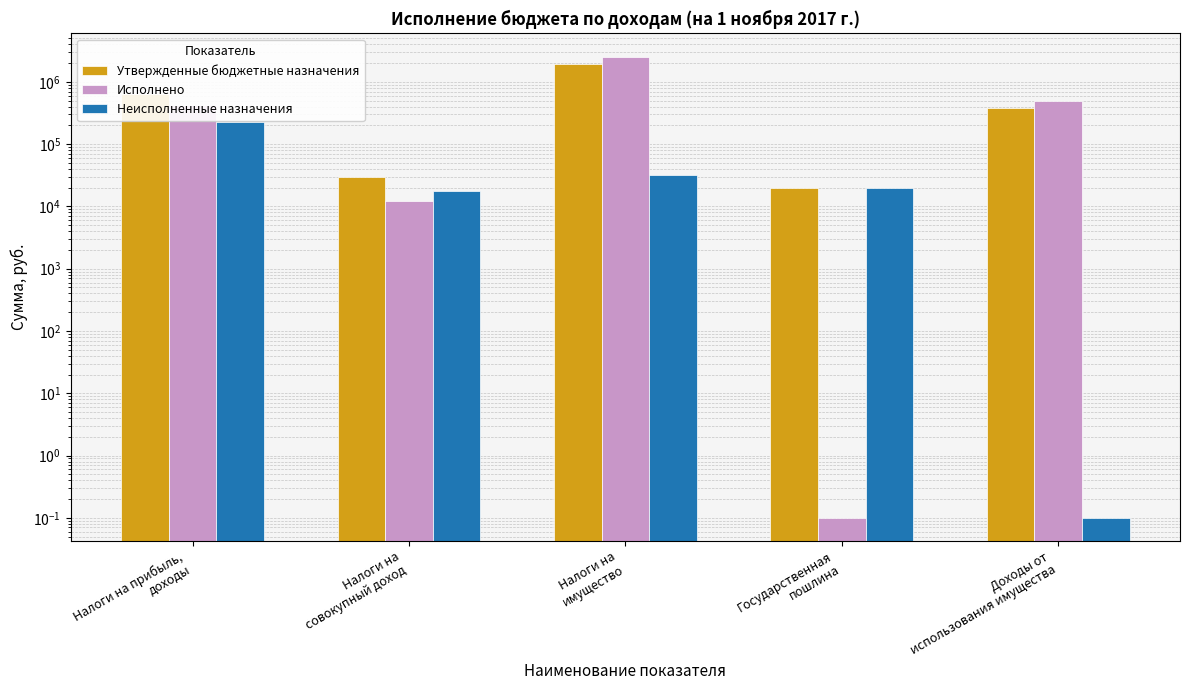

At how many categories does at least one series exceed 2359166?

1